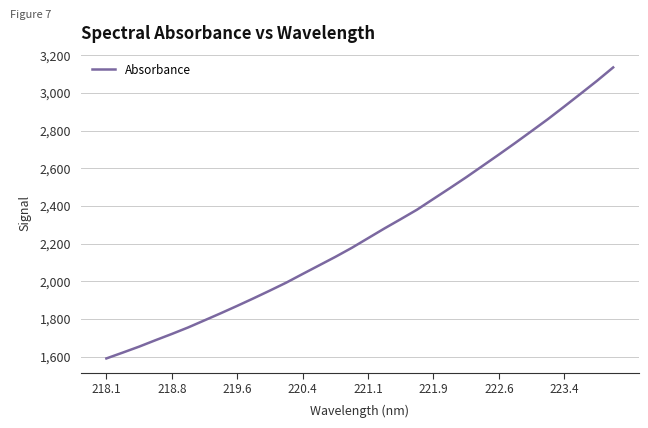

What is the difference between the maximum and minimum values?

1546.5